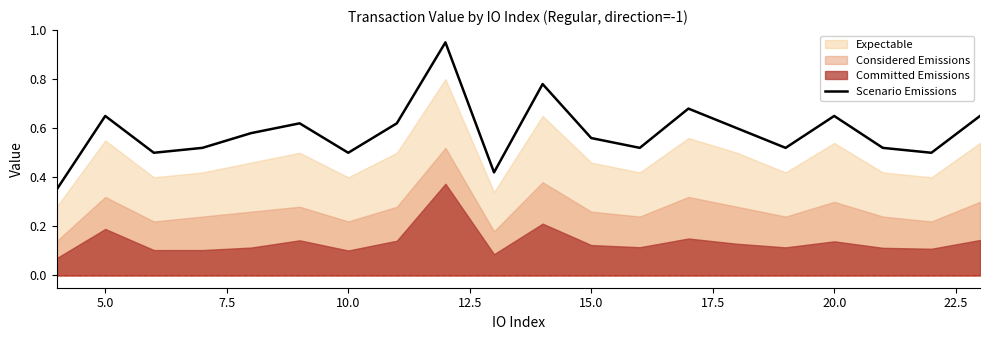

What is the greatest value displayed?

0.9